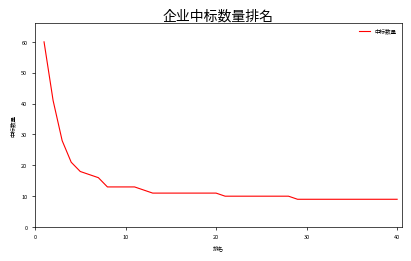

What is the difference between the maximum and minimum values?

51